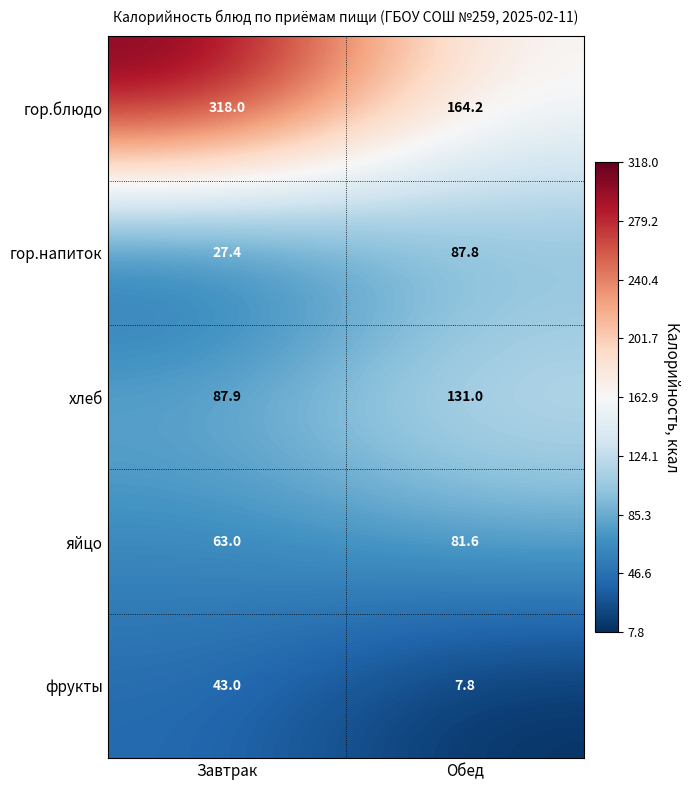

The value of фрукты at Обед is 7.8. True or false?

True